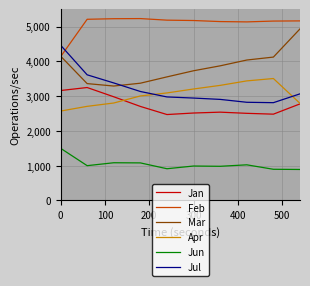

What is the minimum value shown in the chart?

891.4